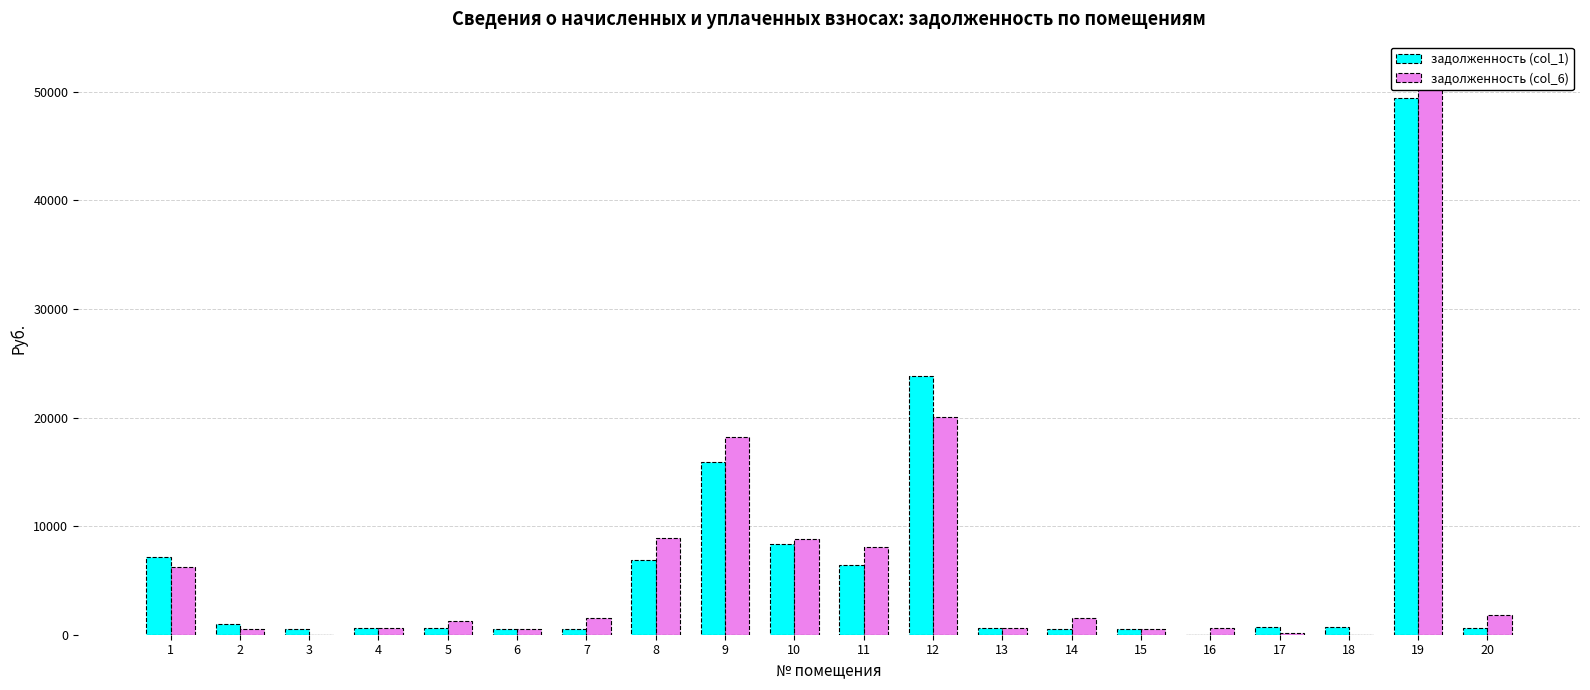

Between 3 and 19, which series saw the biggest shift?

задолженность (col_6)